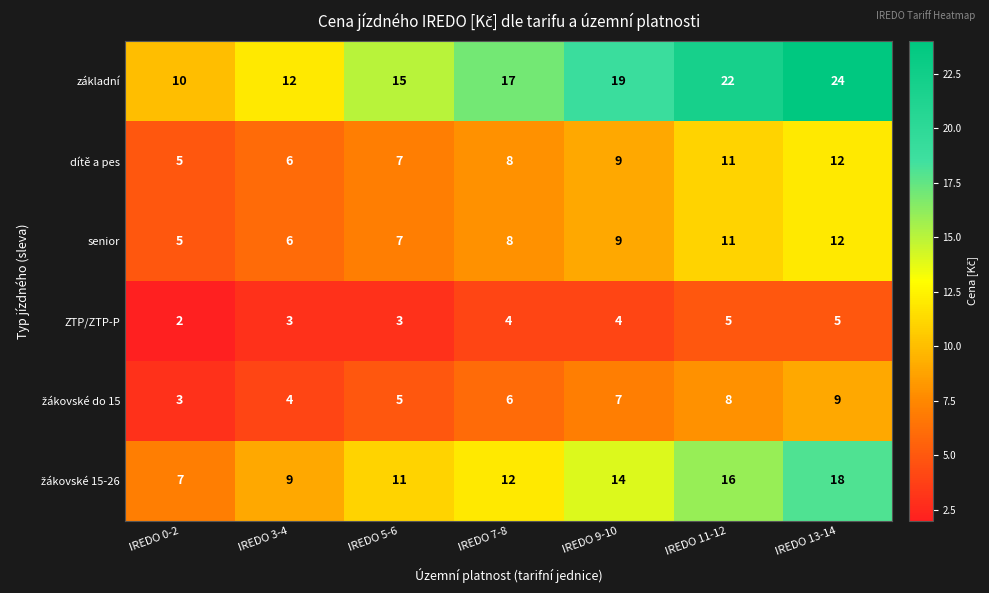

How many dítě a pes values are between 6 and 11?

5